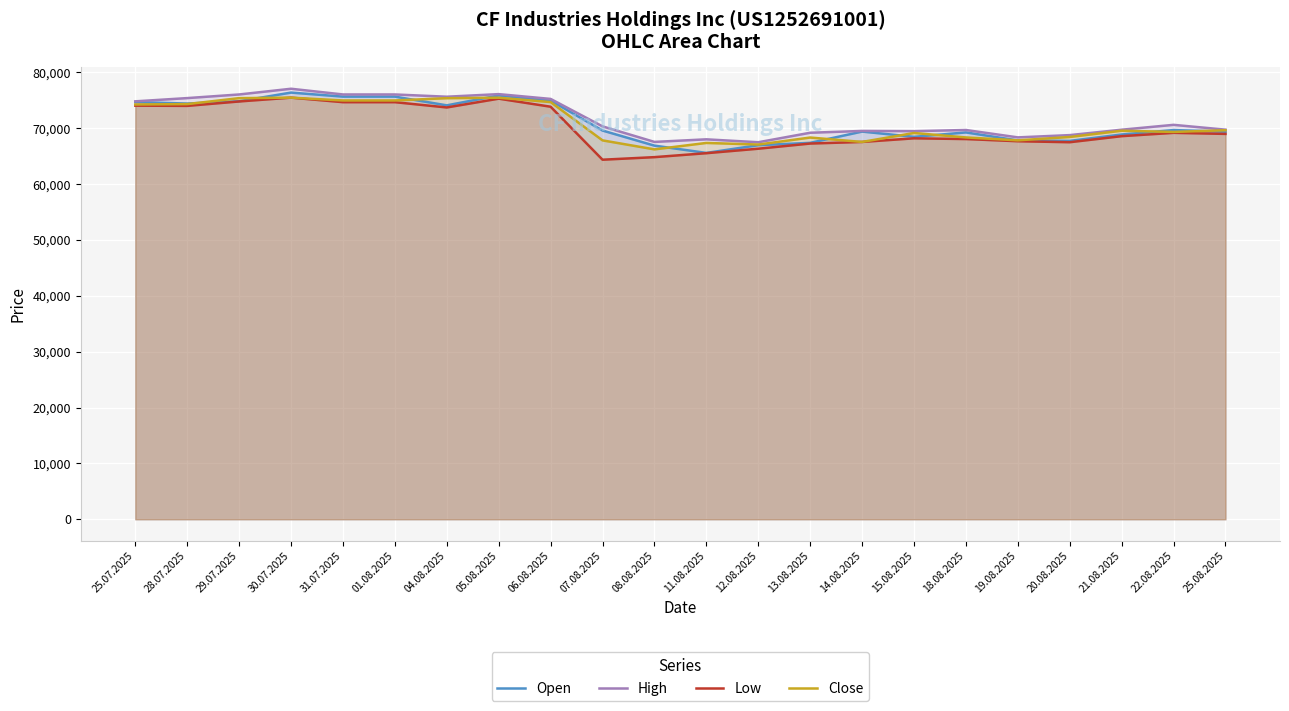

What is the average value of the High series?

71840